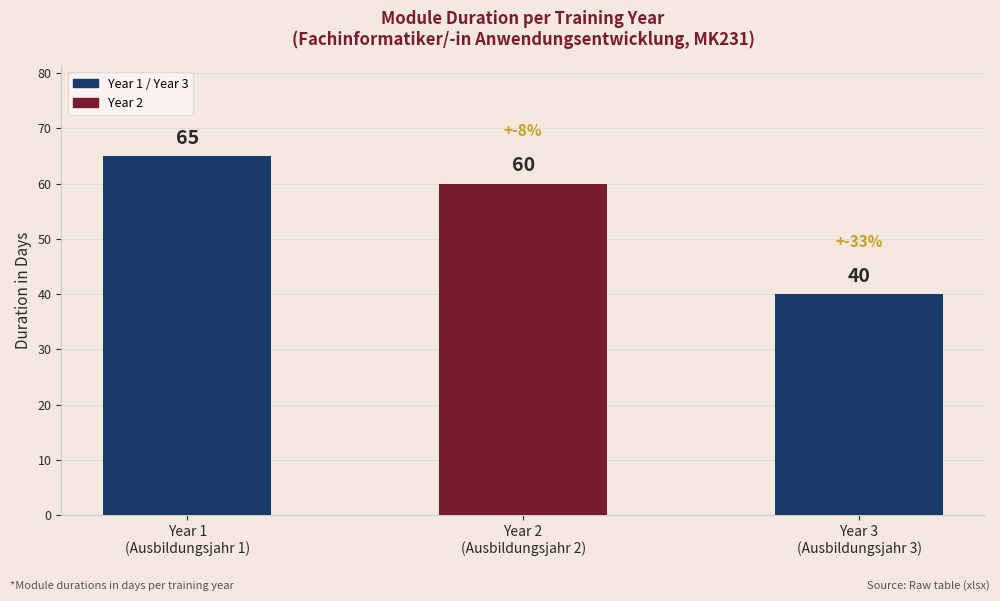

What is the minimum value shown in the chart?

40